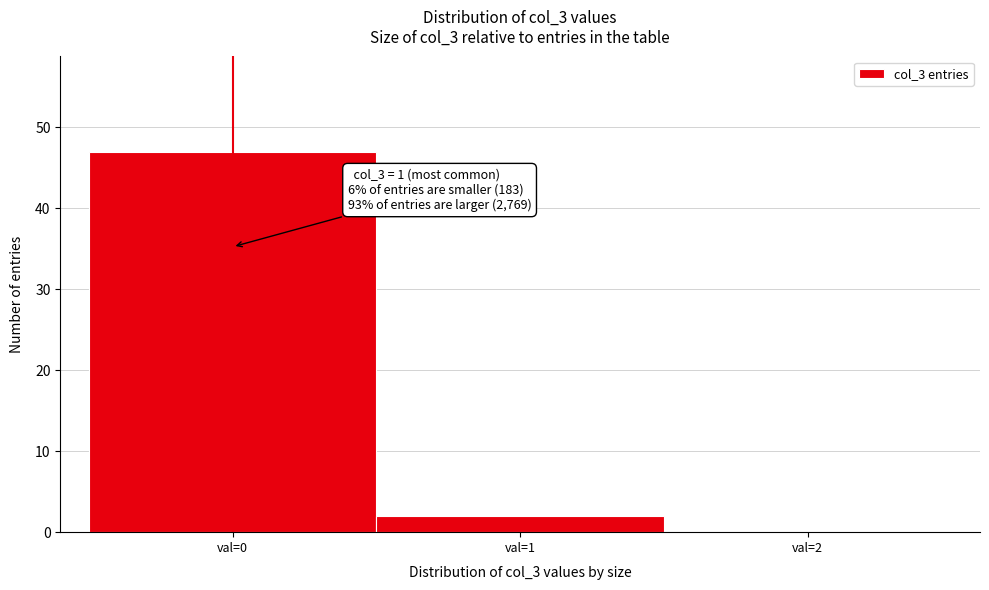

Reading left to right, what are all the values shown in this chart?

val=0=47	val=1=2	val=2=0